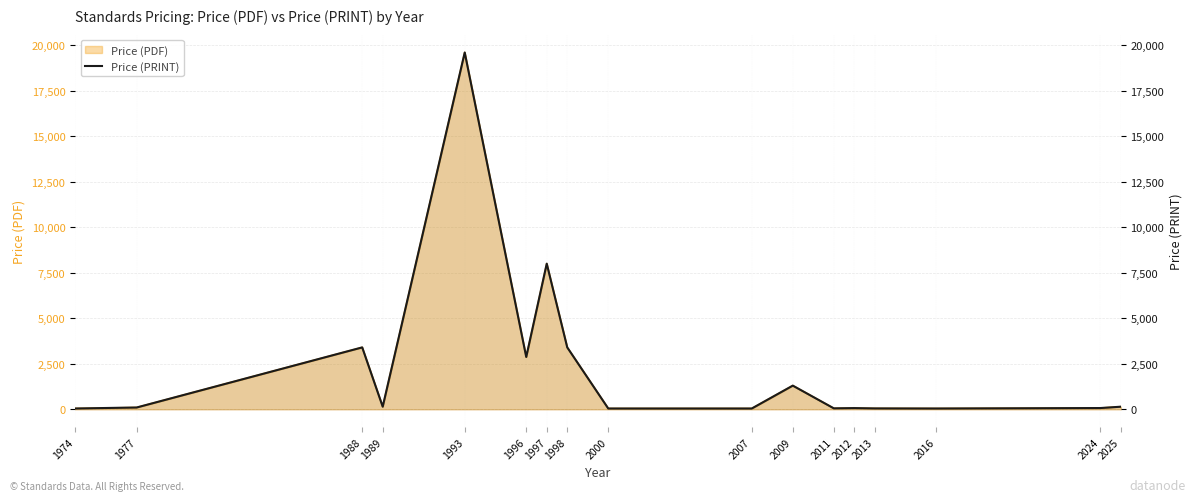

Rank the categories by value from highest to lowest.

1993, 1997, 1988, 1998, 1996, 2009, 1989, 2025, 1977, 2024, 2012, 2011, 2013, 1974, 2000, 2007, 2016